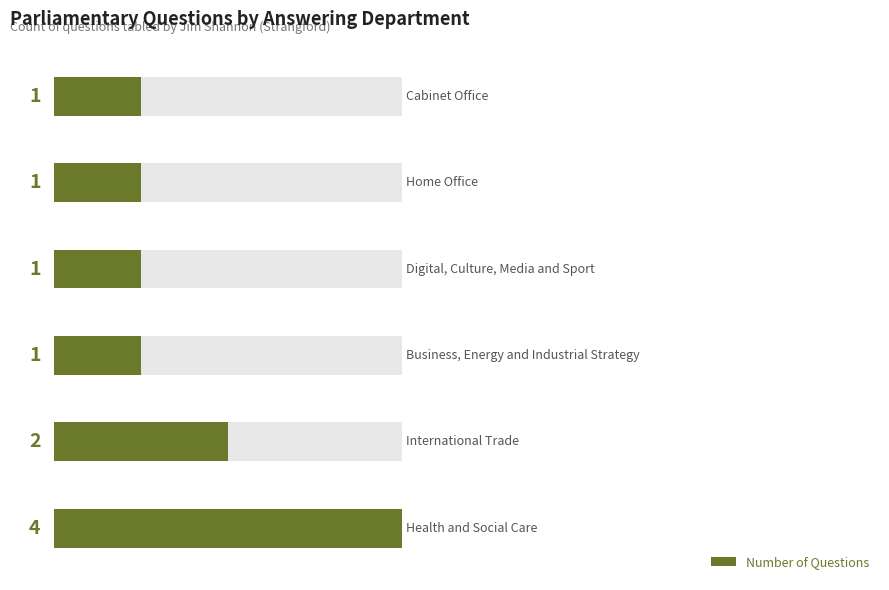

The value at 5 is 7. True or false?

False